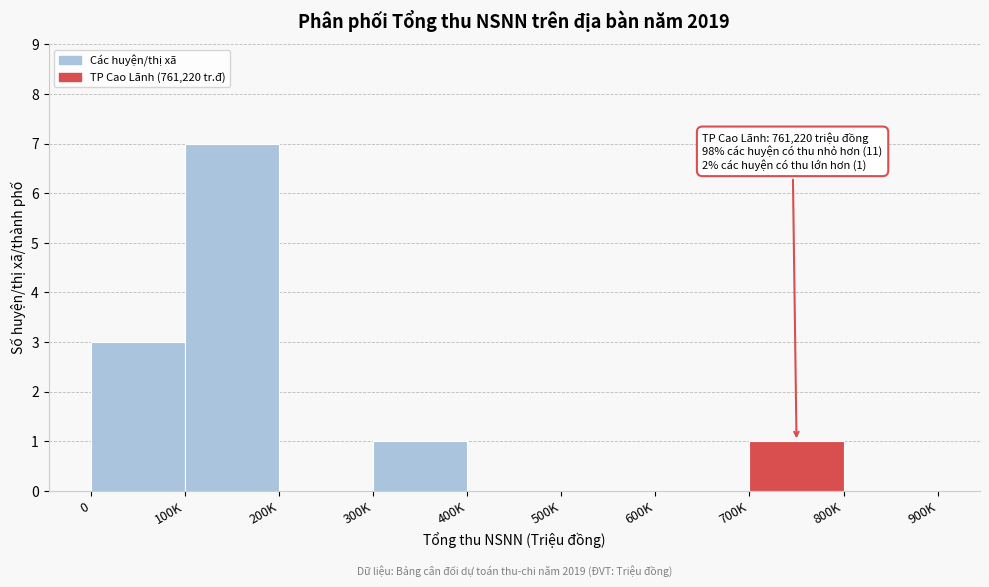

Reading right to left, extract all data points from this chart.

800K=0	700K=1	600K=0	500K=0	400K=0	300K=1	200K=0	100K=7	0=3